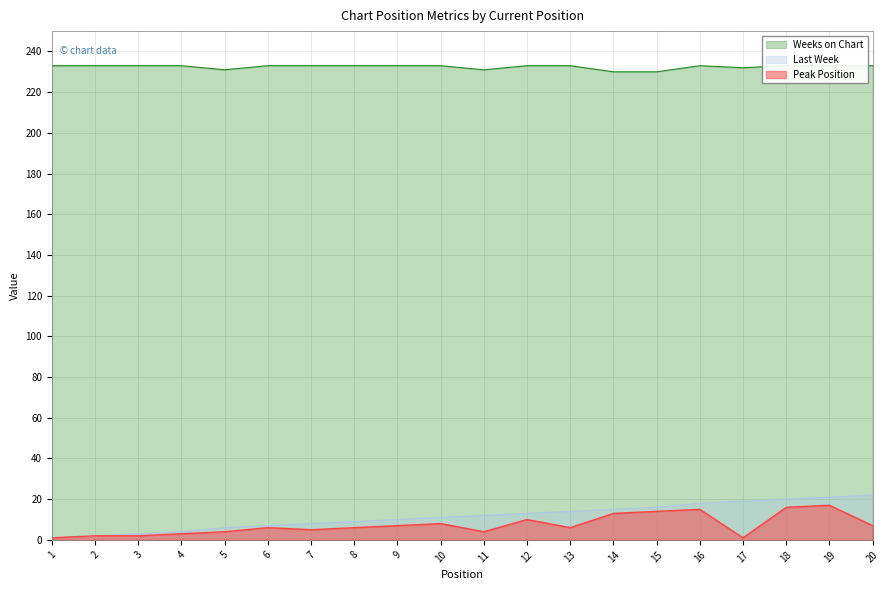

At which label is Peak Position closest to 9?

10